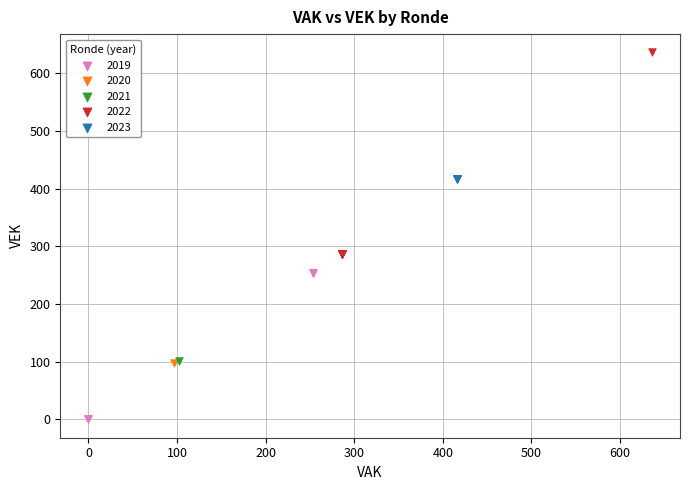

Which series contains the lowest Y value?

2019